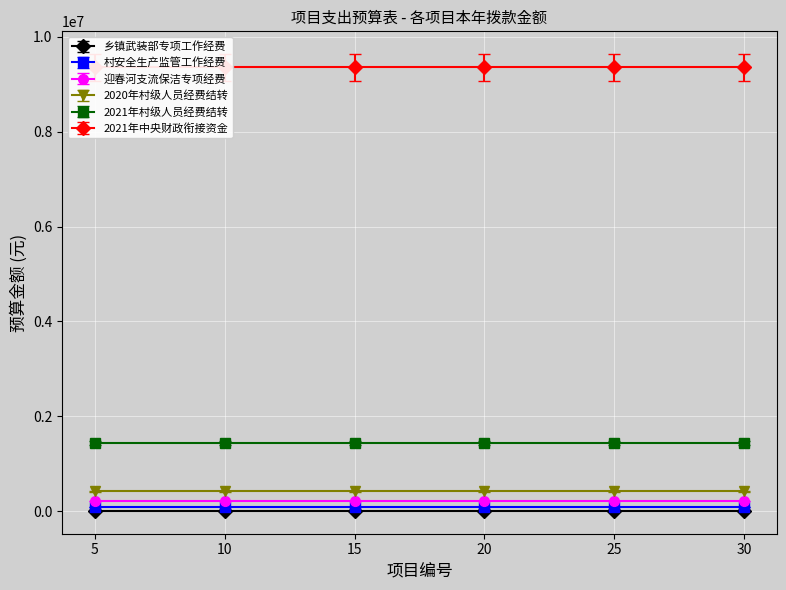

Is it true that 乡镇武装部专项工作经费 equals 10000 at 1446040?

True